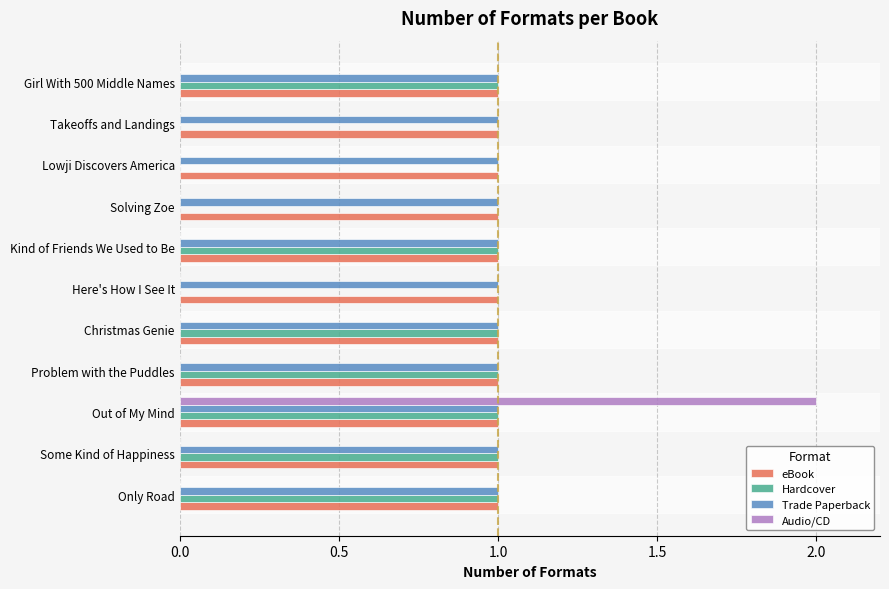

True or false: Hardcover has a value of -1 at Solving Zoe.

False